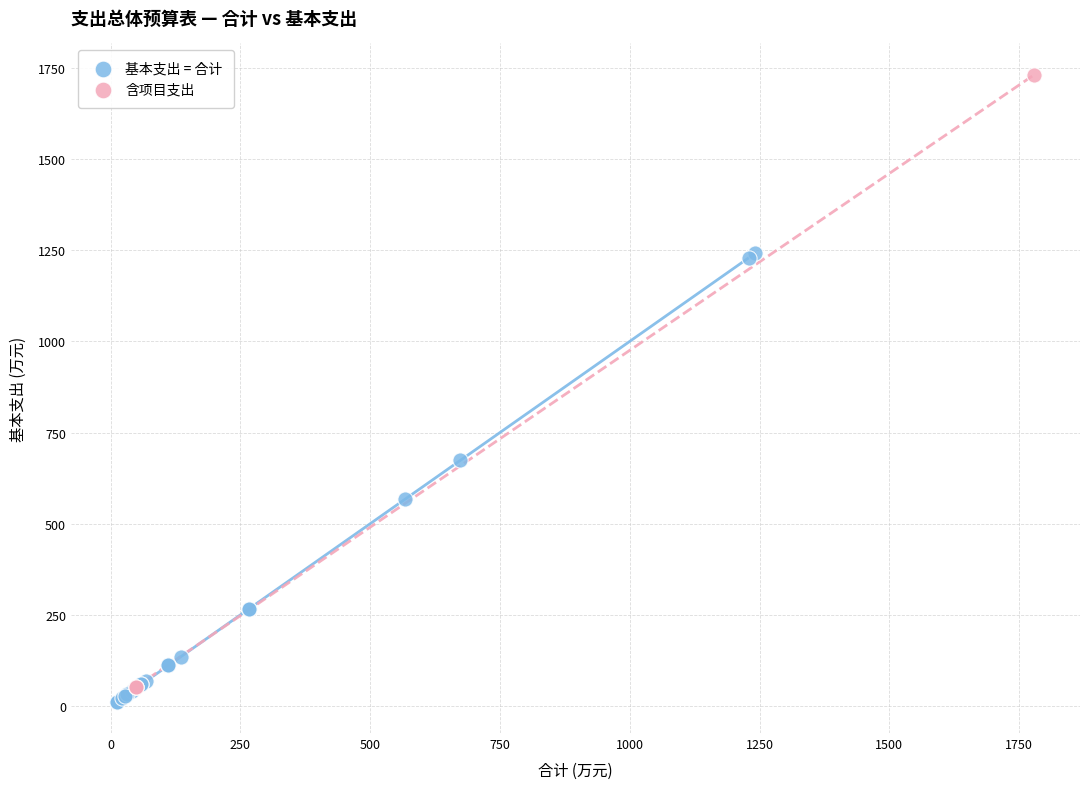

Which series has the widest spread of Y values?

含项目支出